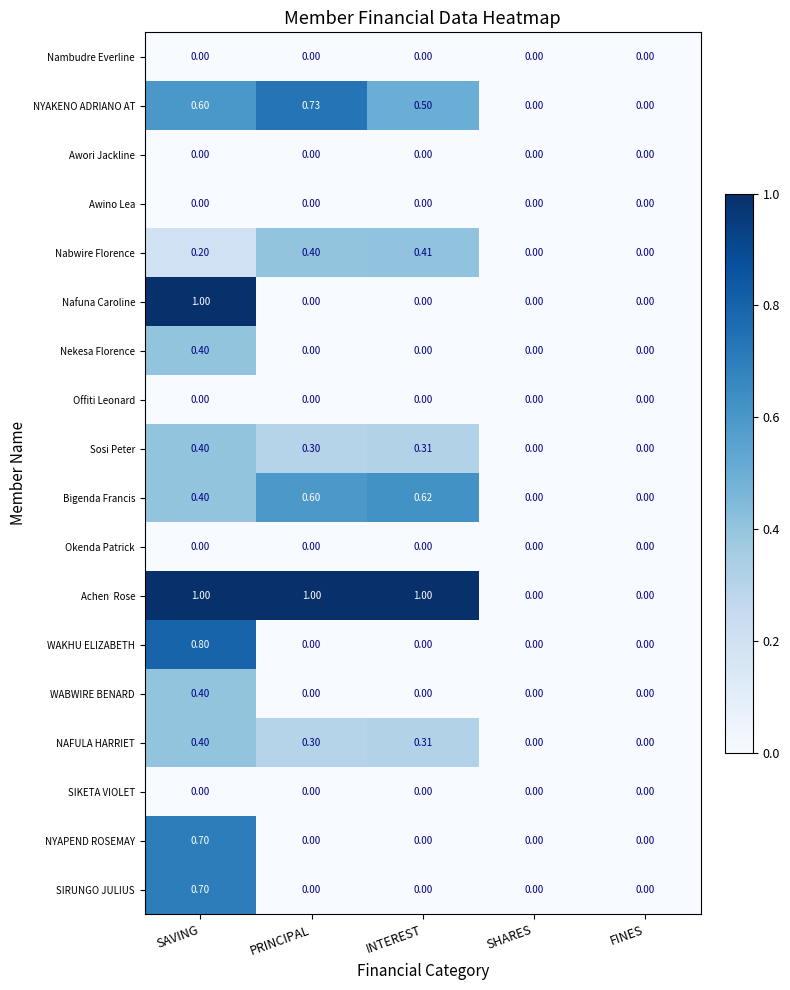

At which category is the sum across all series the highest?

SAVING